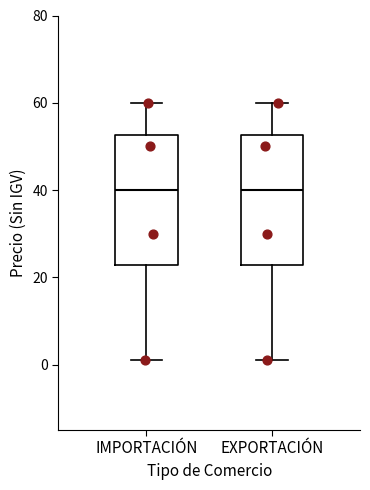

Reading left to right, read every box against the y-axis: the position of its median line, the range the box covers, and the ends of its whiskers. The values are not printed on the chart, so give them approximately, as read against the axis.

IMPORTACIÓN: median 40, box 22 to 52, whiskers 2 to 60
EXPORTACIÓN: median 40, box 22 to 52, whiskers 2 to 60